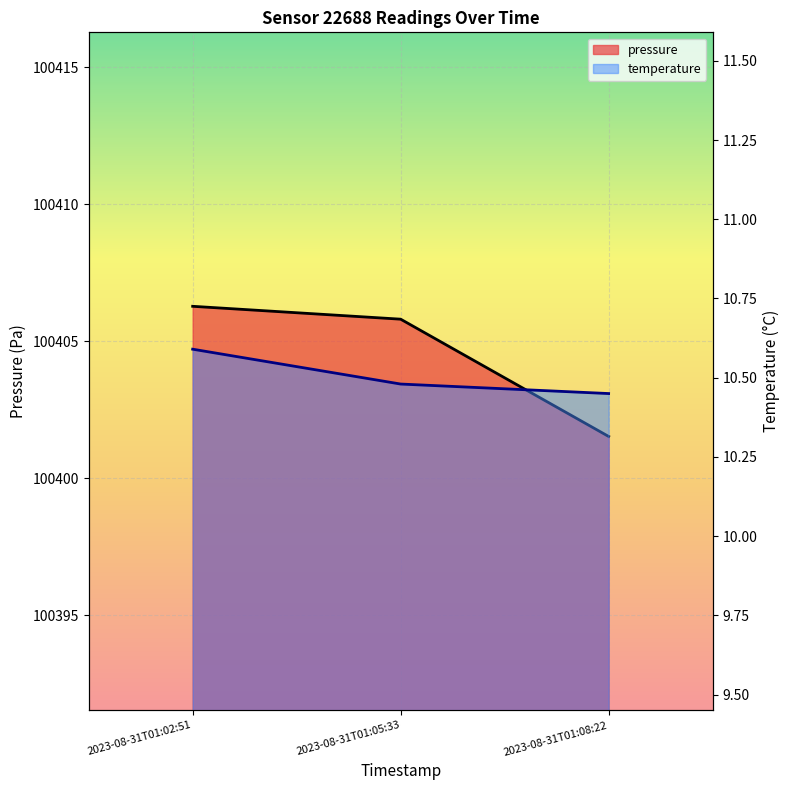

Which series has the largest total across all categories?

pressure